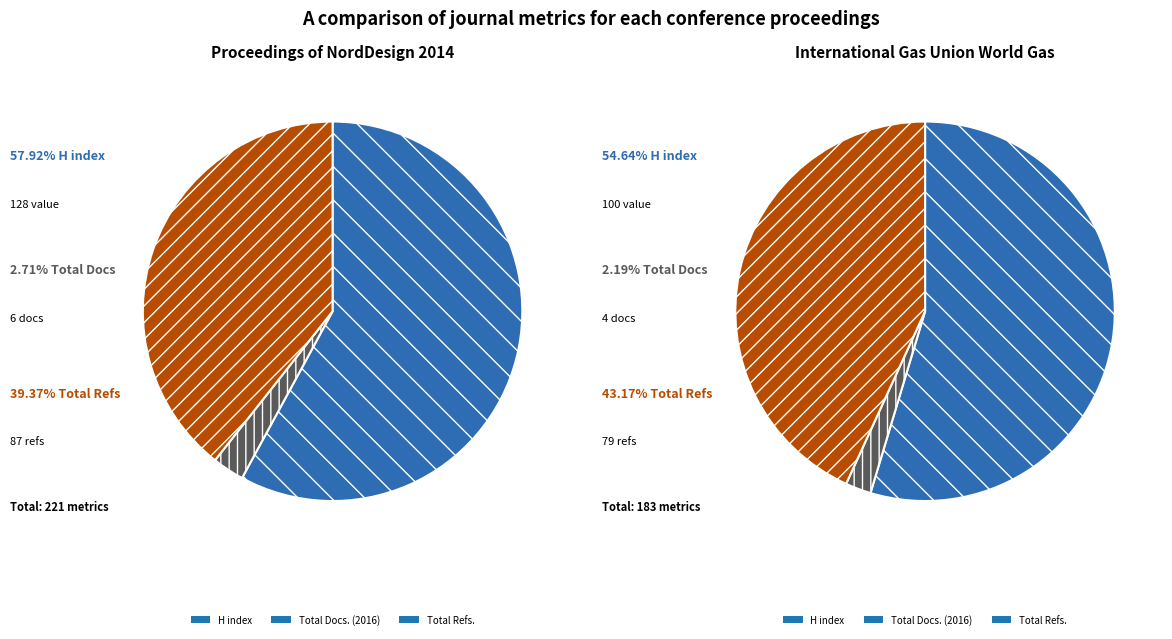

Does Proceedings of NordDesign 2014 account for over 50% of the chart?

Yes